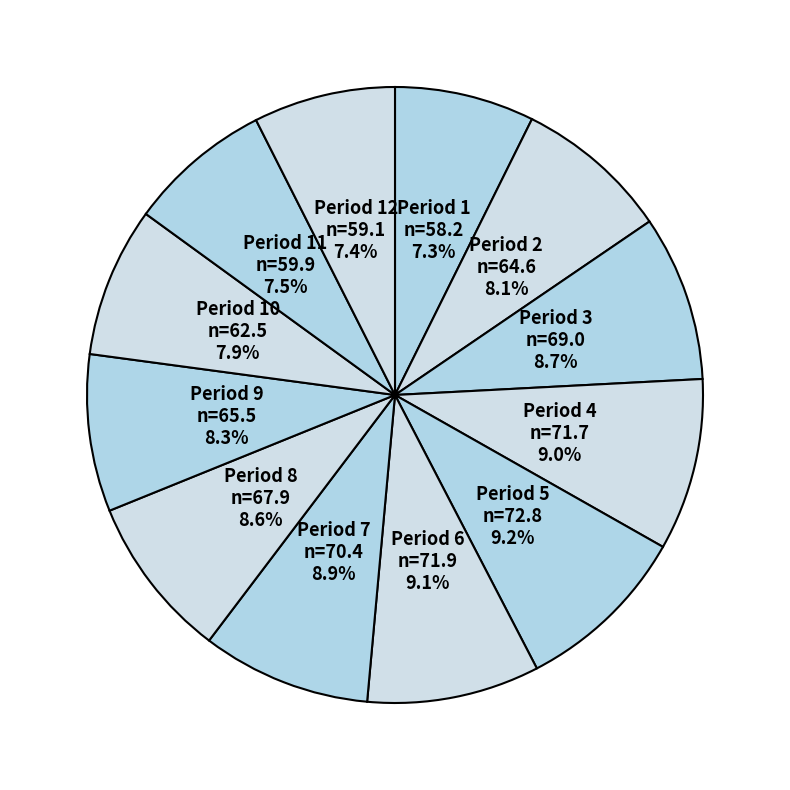

How many segments does this pie chart have?

12